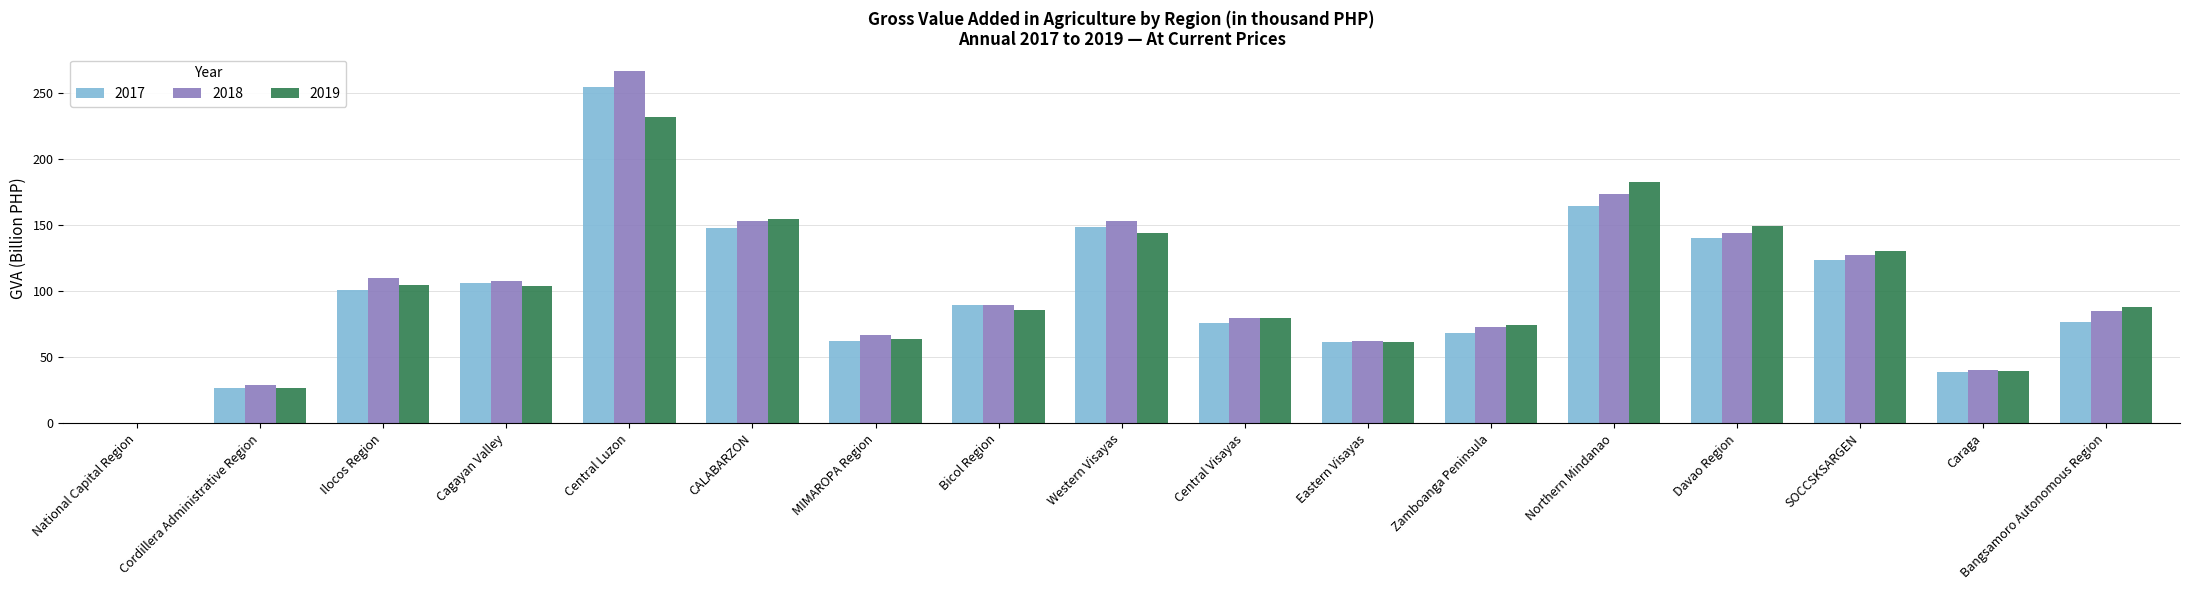

What is the sum of all 2018 values?

1762.6